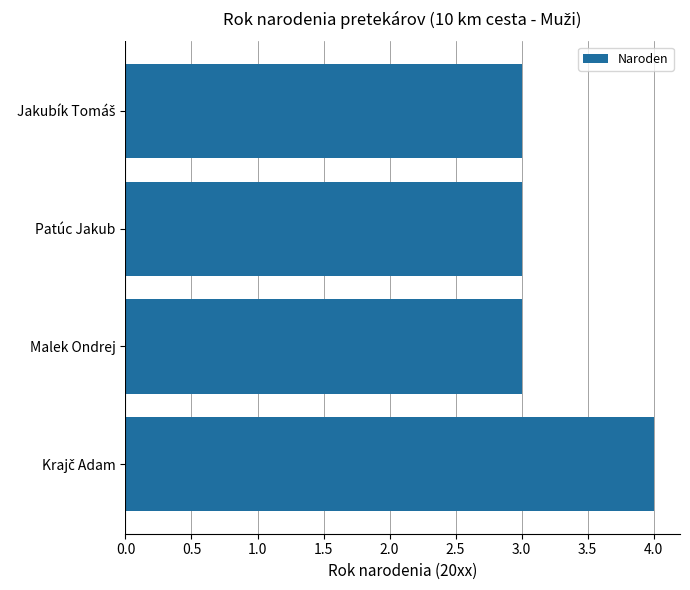

Reading bottom to top, transcribe all the data shown in this chart.

4	3	3	3